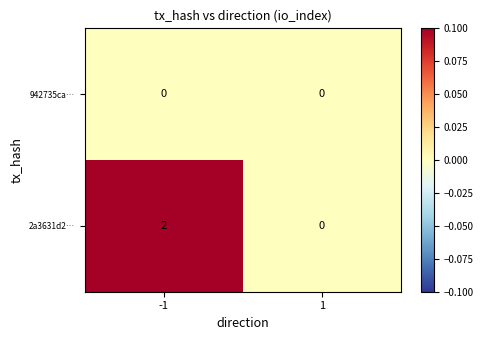

Which series has the largest total across all categories?

2a3631d2…